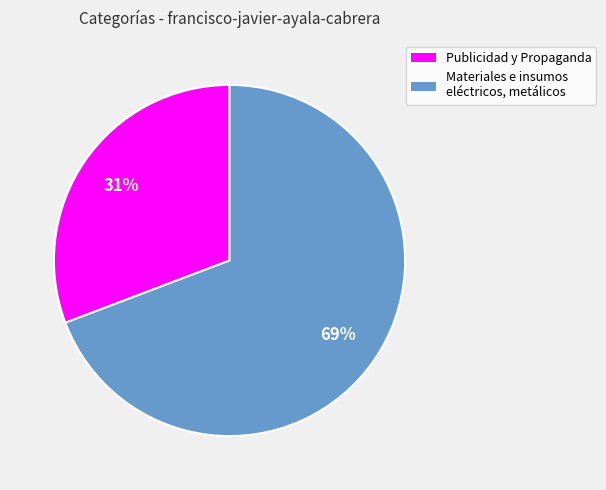

What is the smallest slice in the pie chart?

Publicidad y Propaganda